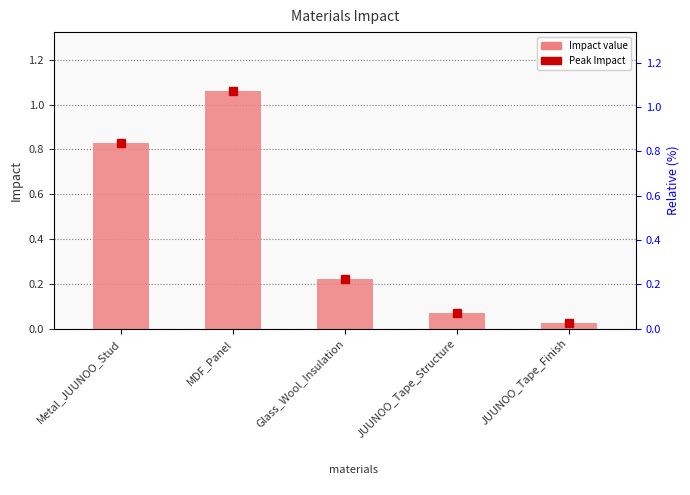

Which category has the lowest value across all series?

JUUNOO_Tape_Finish